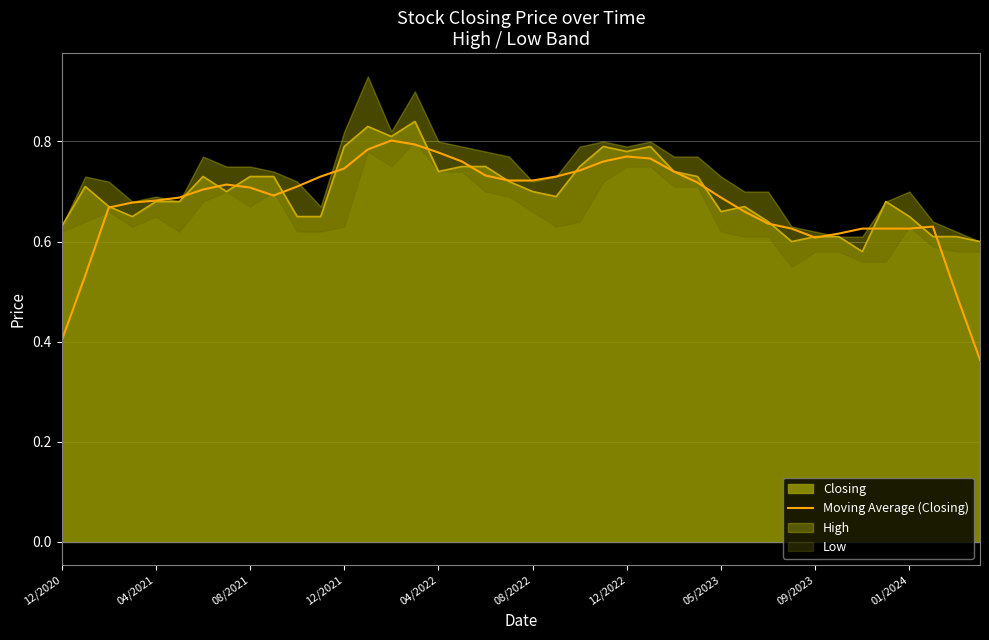

The chart shows a value of 0.6 at 35. True or false?

True